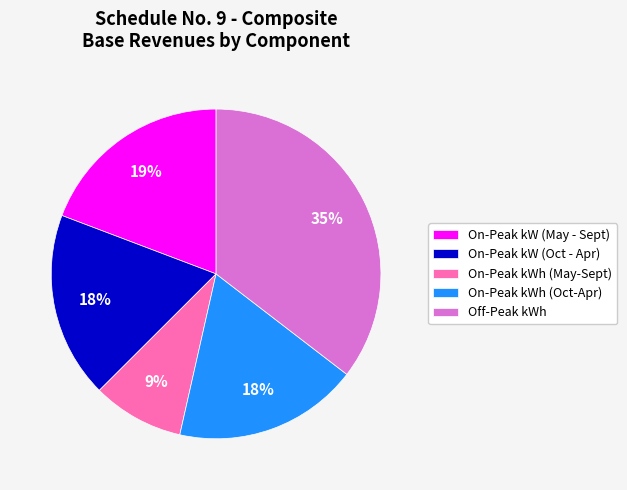

How many slices are in this pie chart?

5